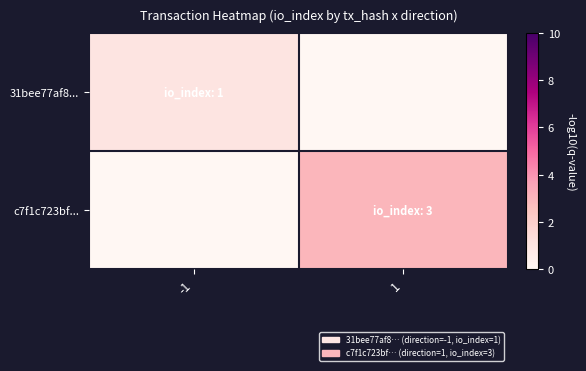

Reading right to left, what are all the values shown in this chart?

31bee77af8...: 1=0	-1=1
c7f1c723bf...: 1=3	-1=0